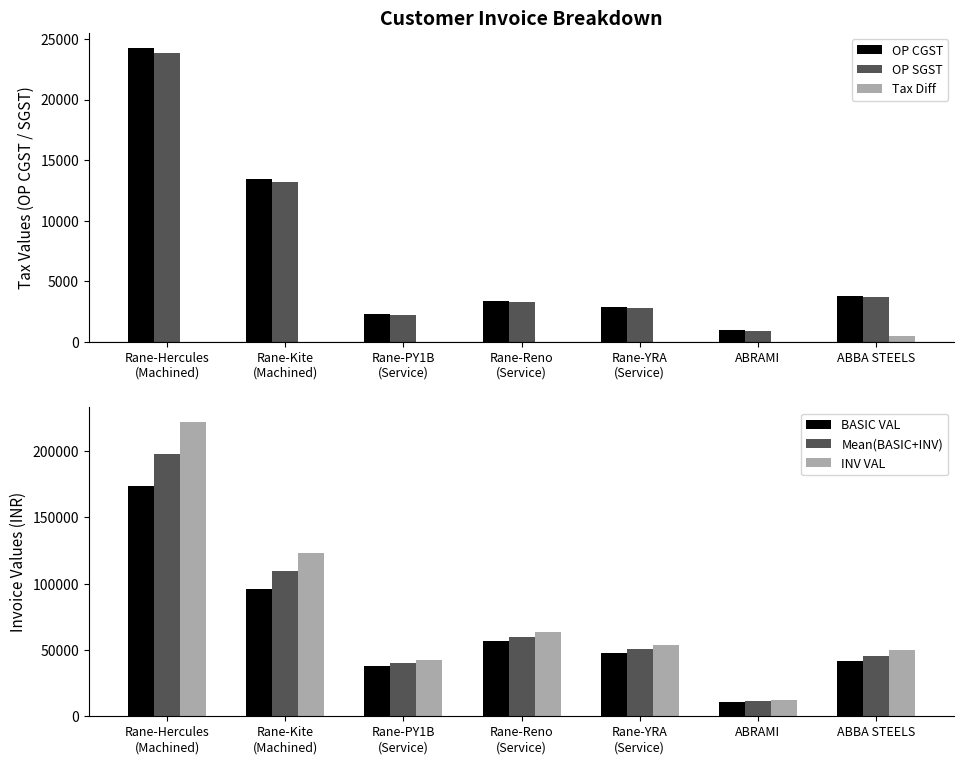

Which series has the largest range (max minus min)?

INV VAL